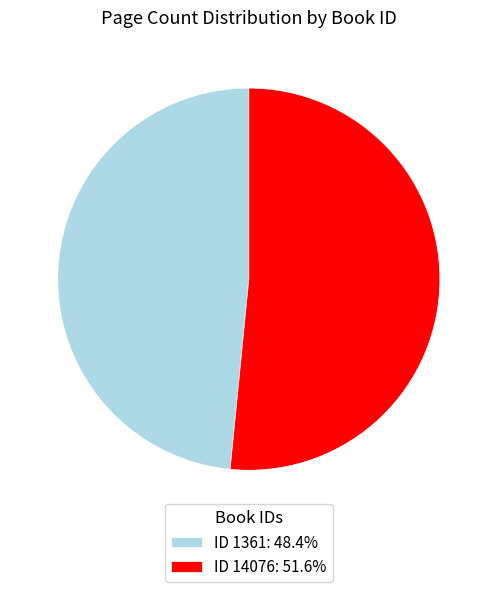

Is there any slice that represents more than half of the pie?

Yes